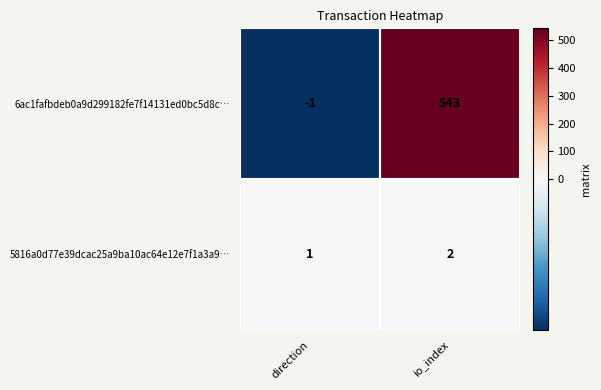

What is the average value of the 6ac1fafbdeb0a9d299182fe7f14131ed0bc5d8c… series?

271